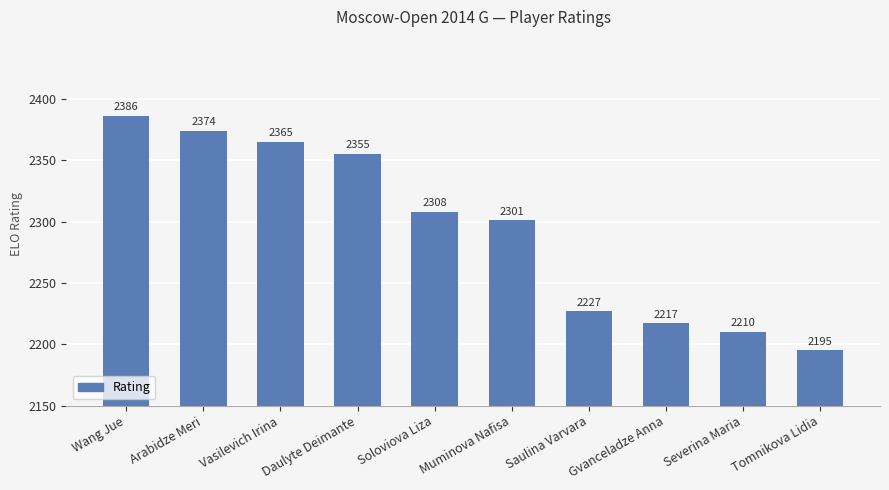

The chart shows a value of 3786 at Daulyte Deimante. True or false?

False